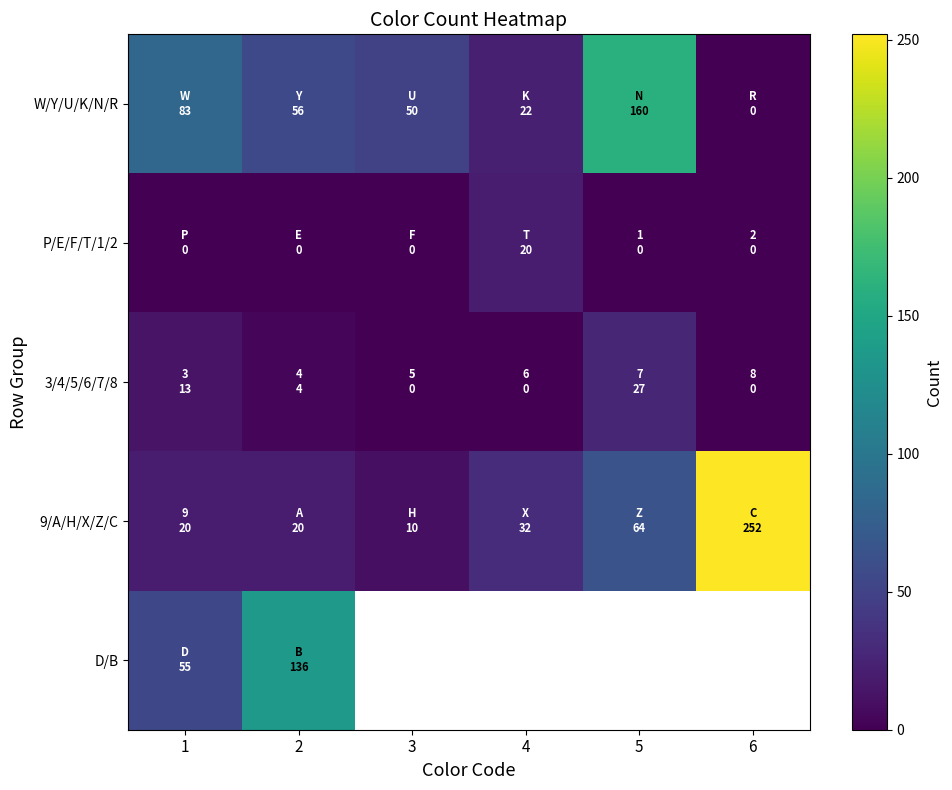

What is the difference between the W/Y/U/K/N/R values at 4 and 5?

138.0